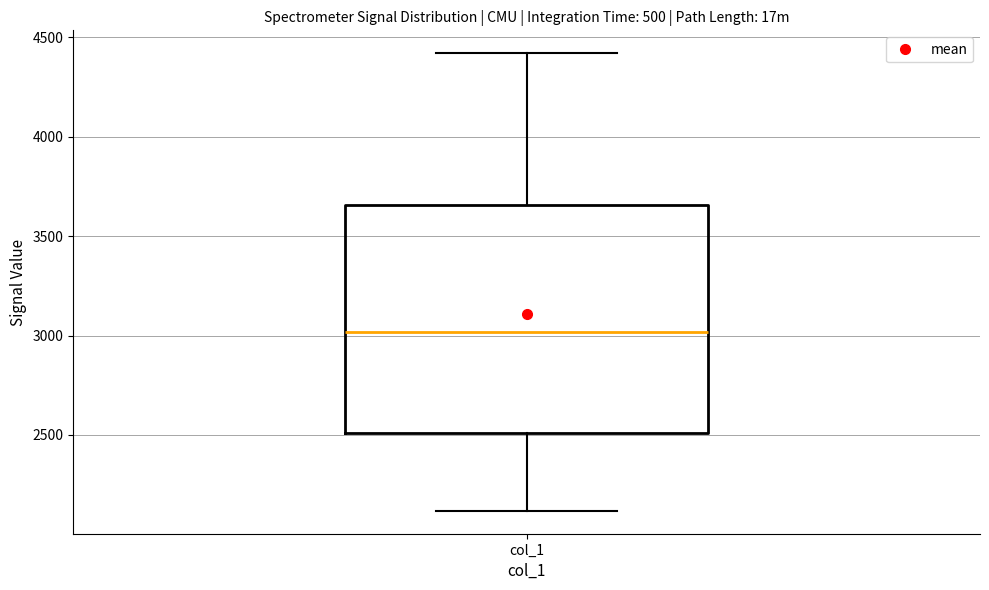

Where does the median line of the box for col_1 sit on the y-axis? The values are not printed on the chart, so give them approximately, as read against the axis.

3000